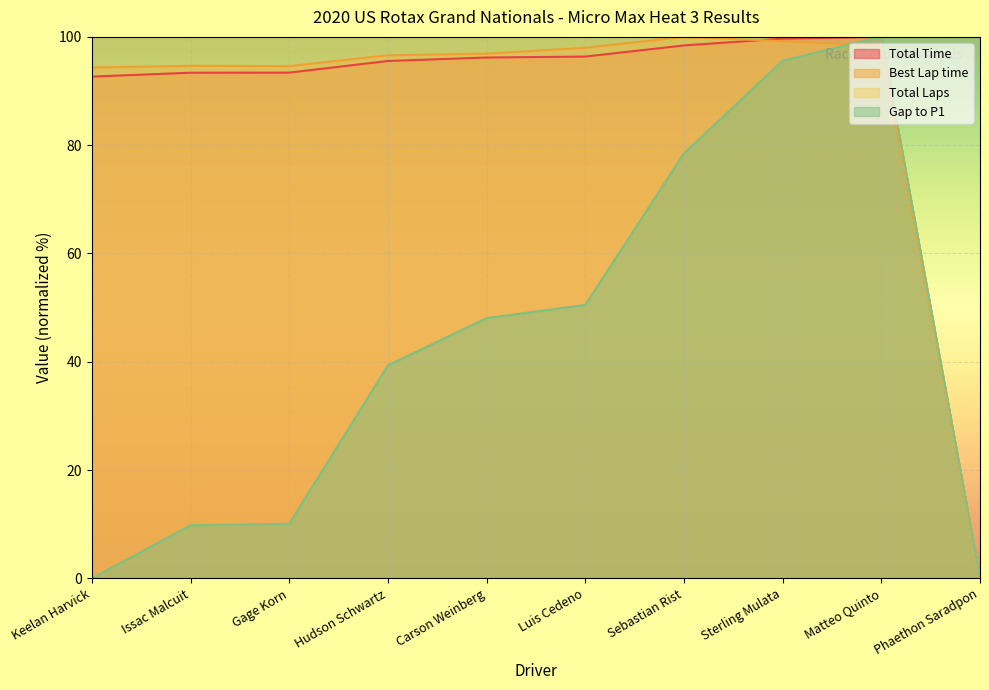

Which category has the highest value across all series?

Matteo Quinto